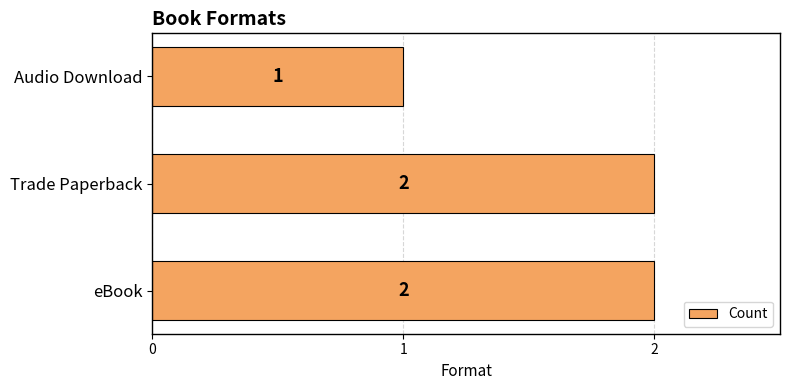

The value at Trade Paperback is 1. True or false?

False